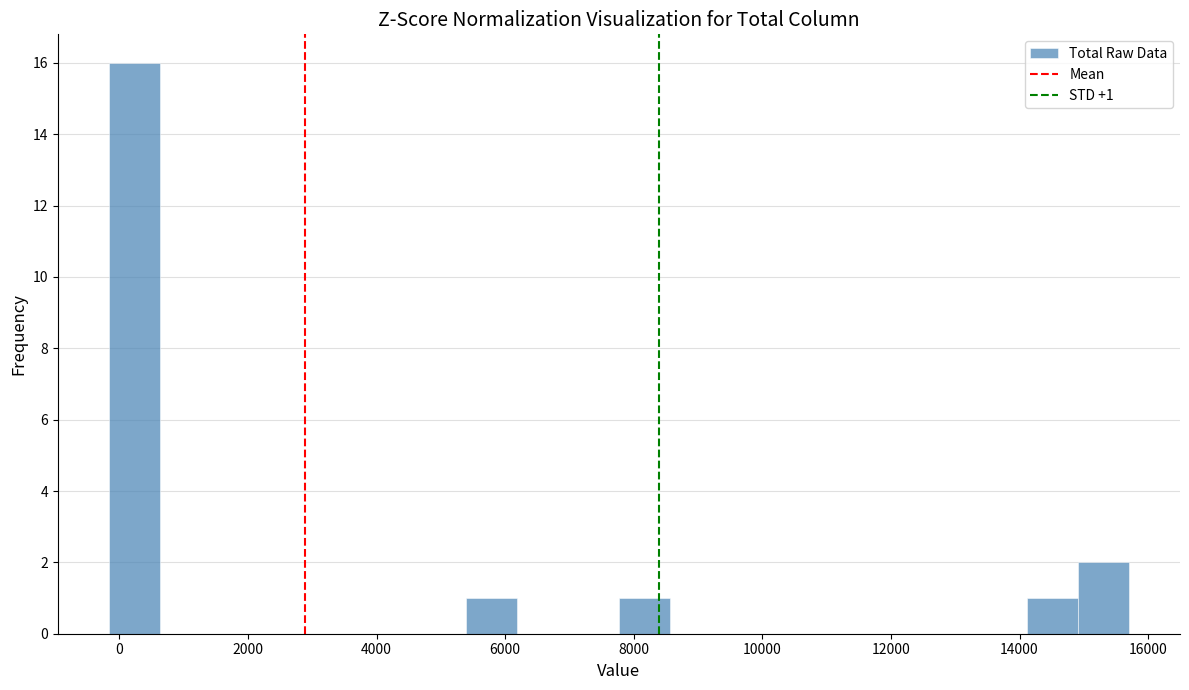

Around what value on the x-axis is the tallest bar? Give the approximate position of its centre, as read against the axis.

200